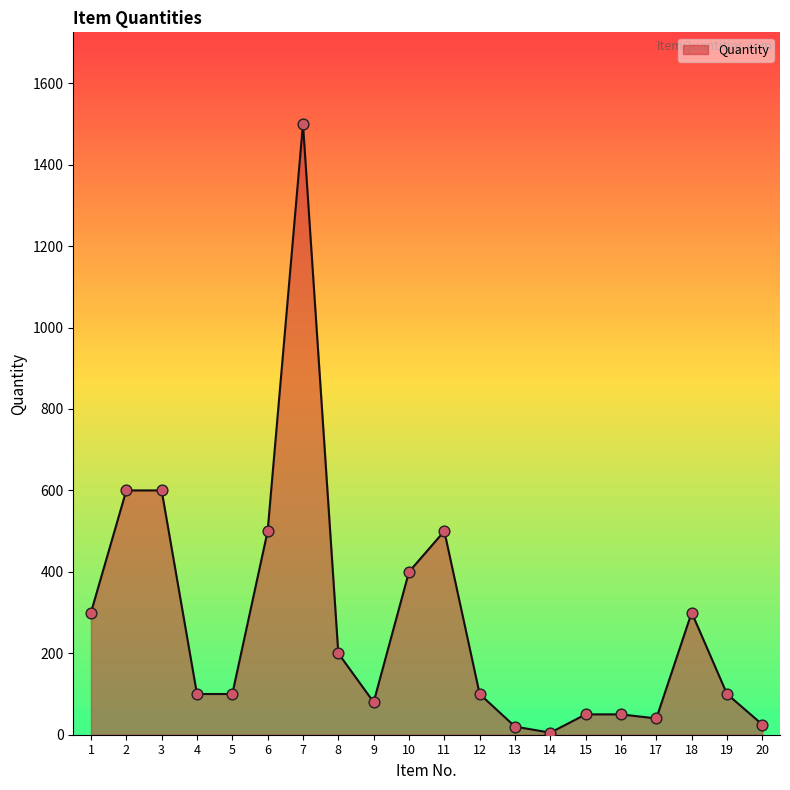

Which has a higher value, 3 or 12?

3